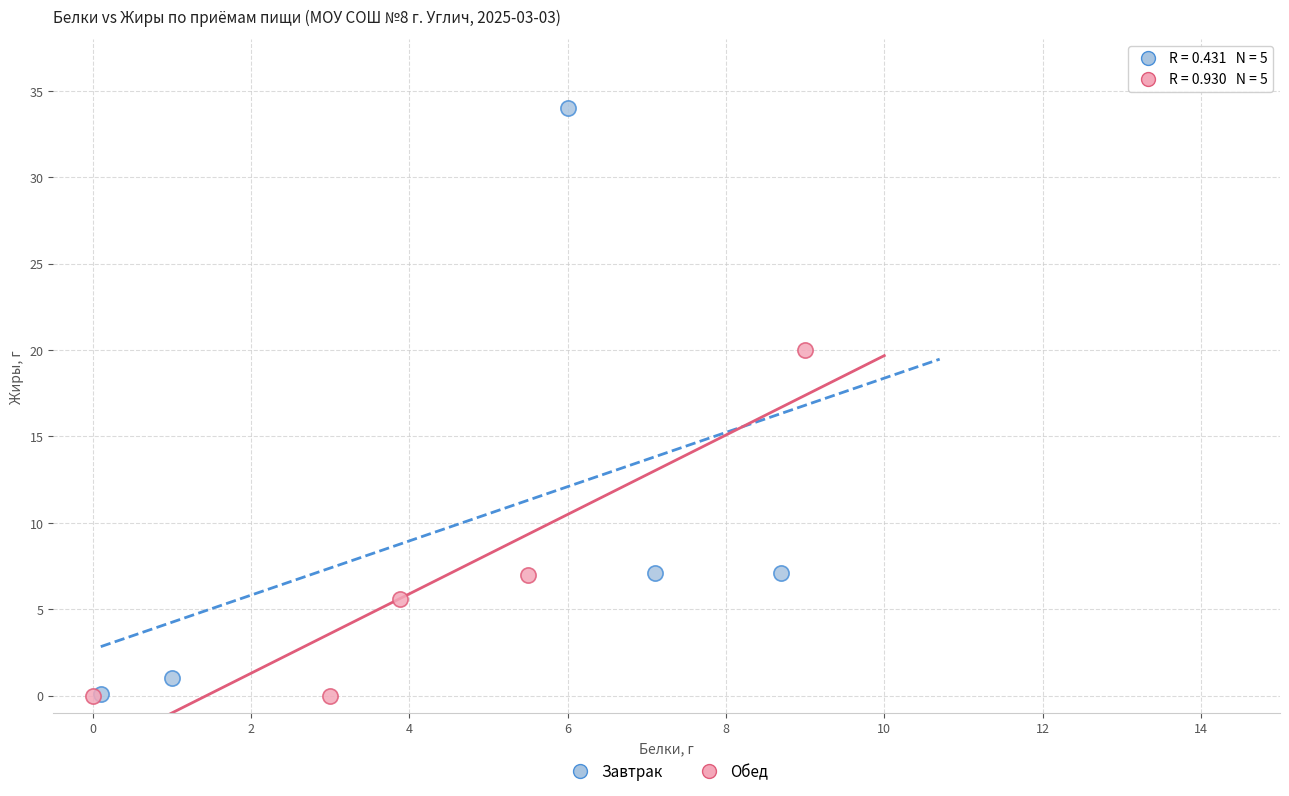

Which series contains the highest Y value?

Завтрак